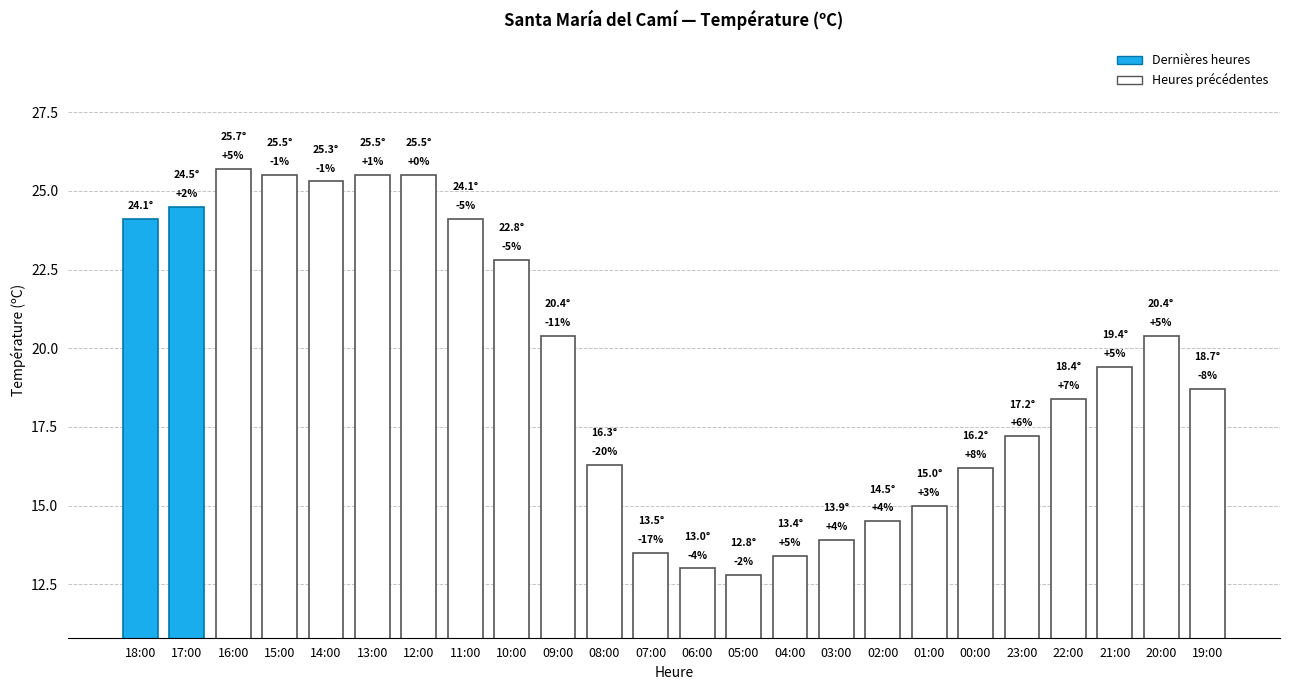

Are the bars horizontal?

No